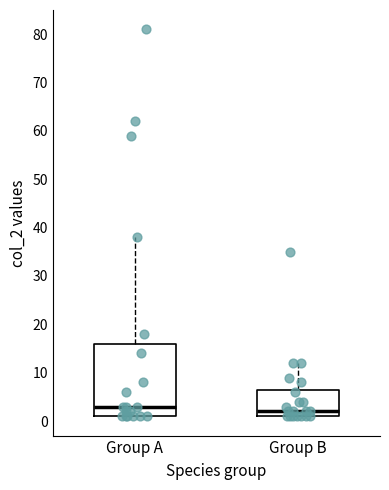

Which box is the tallest, from its lower edge to its upper edge?

Group A